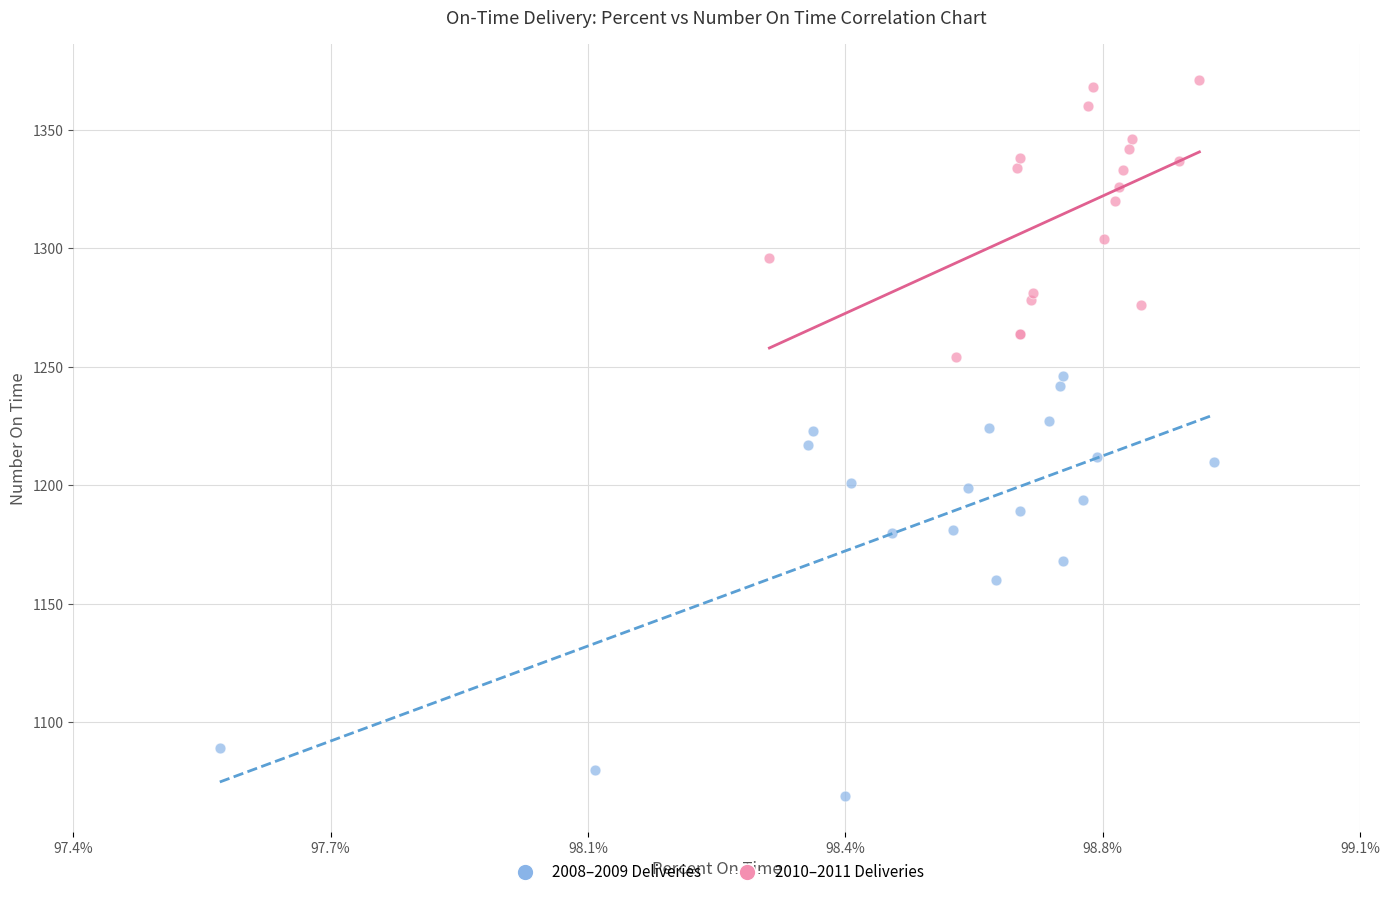

Which series has the widest spread of Y values?

2008–2009 Deliveries